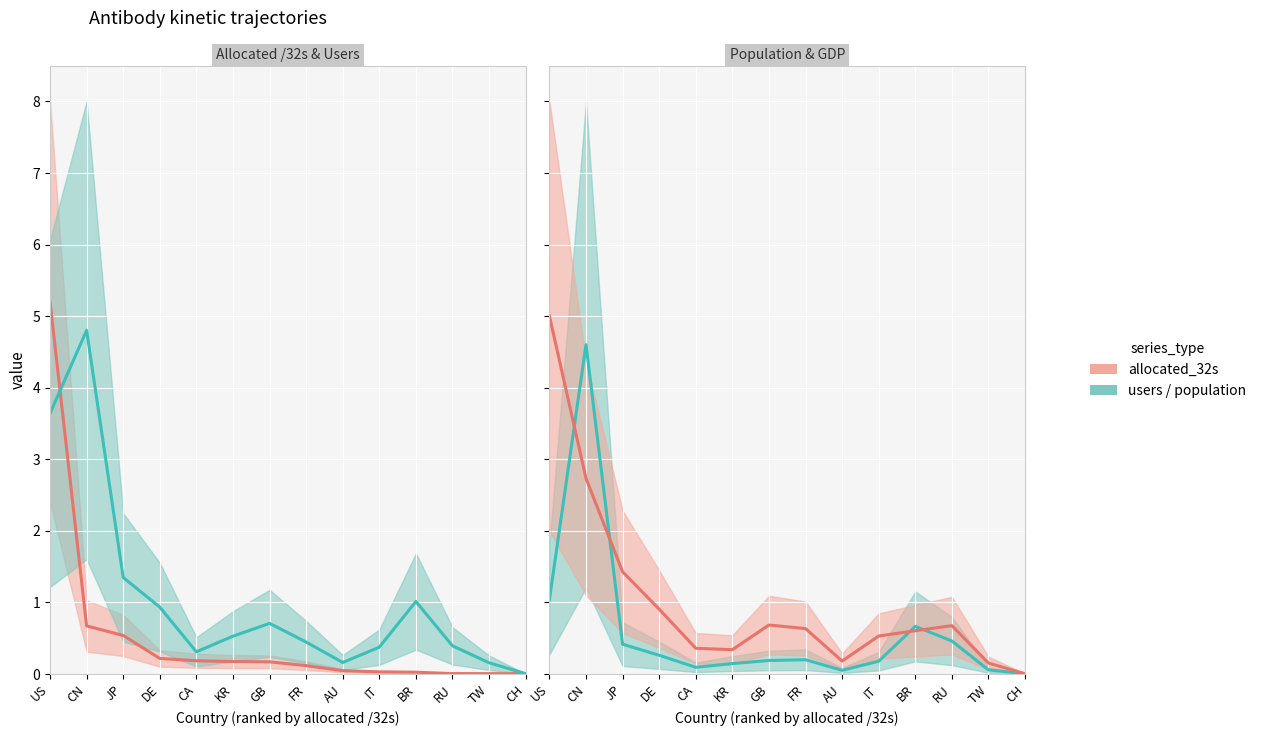

At which label does allocated_32s_line reach its peak?

US